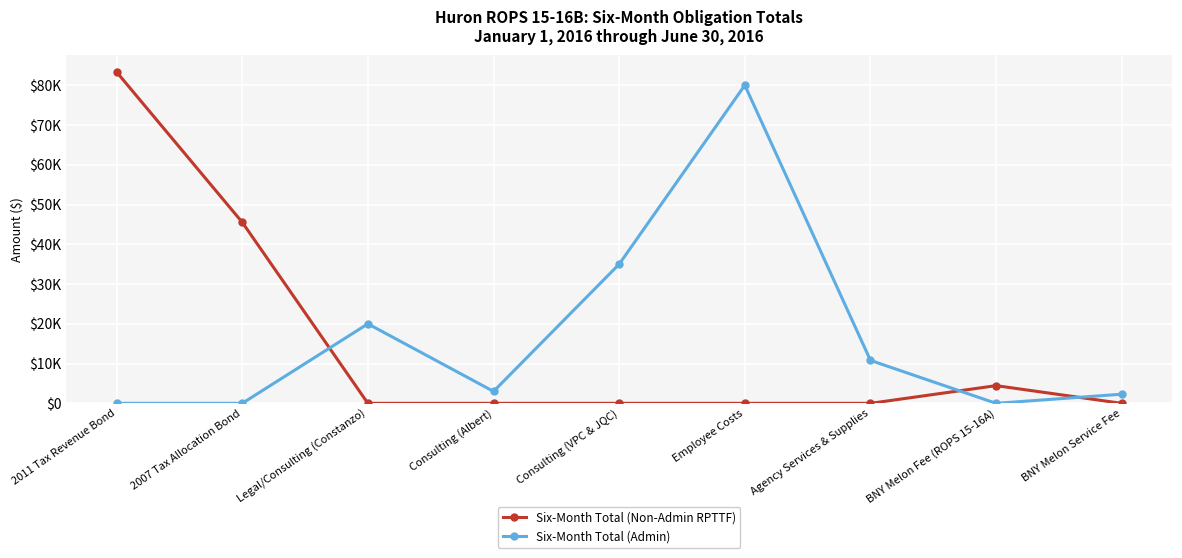

What are all the series names shown in the legend?

Six-Month Total (Non-Admin RPTTF), Six-Month Total (Admin)